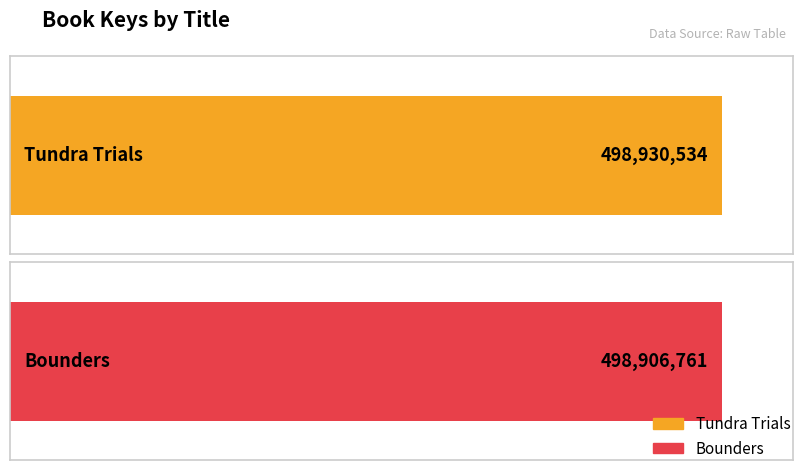

What is the sum of the values at Tundra Trials and Bounders?

997837295